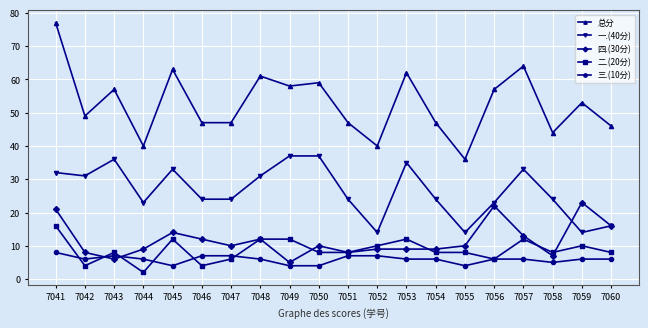

How many 二.(20分) values are between 8 and 12?

14